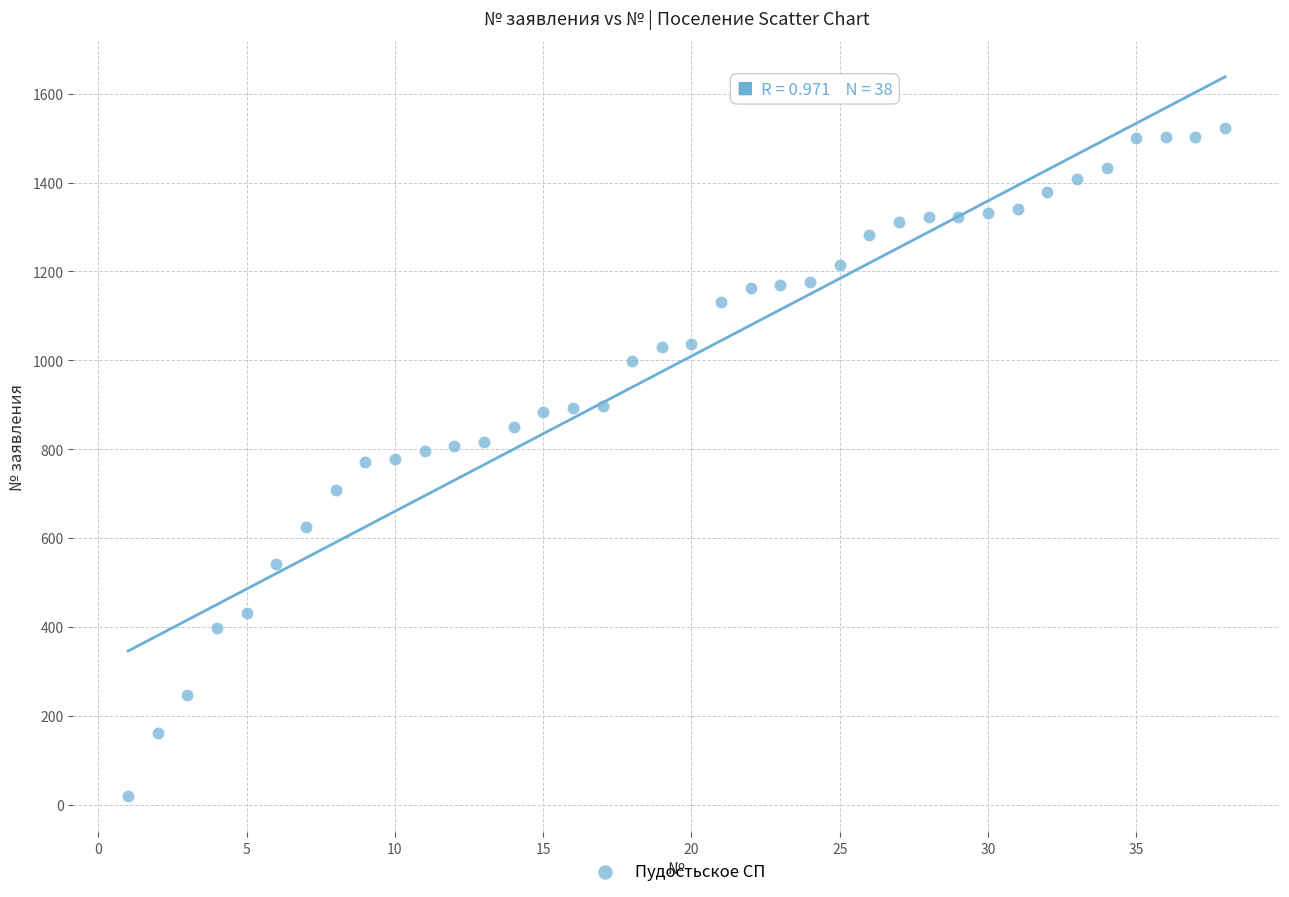

What is the range of Y values (max minus min)?

1505